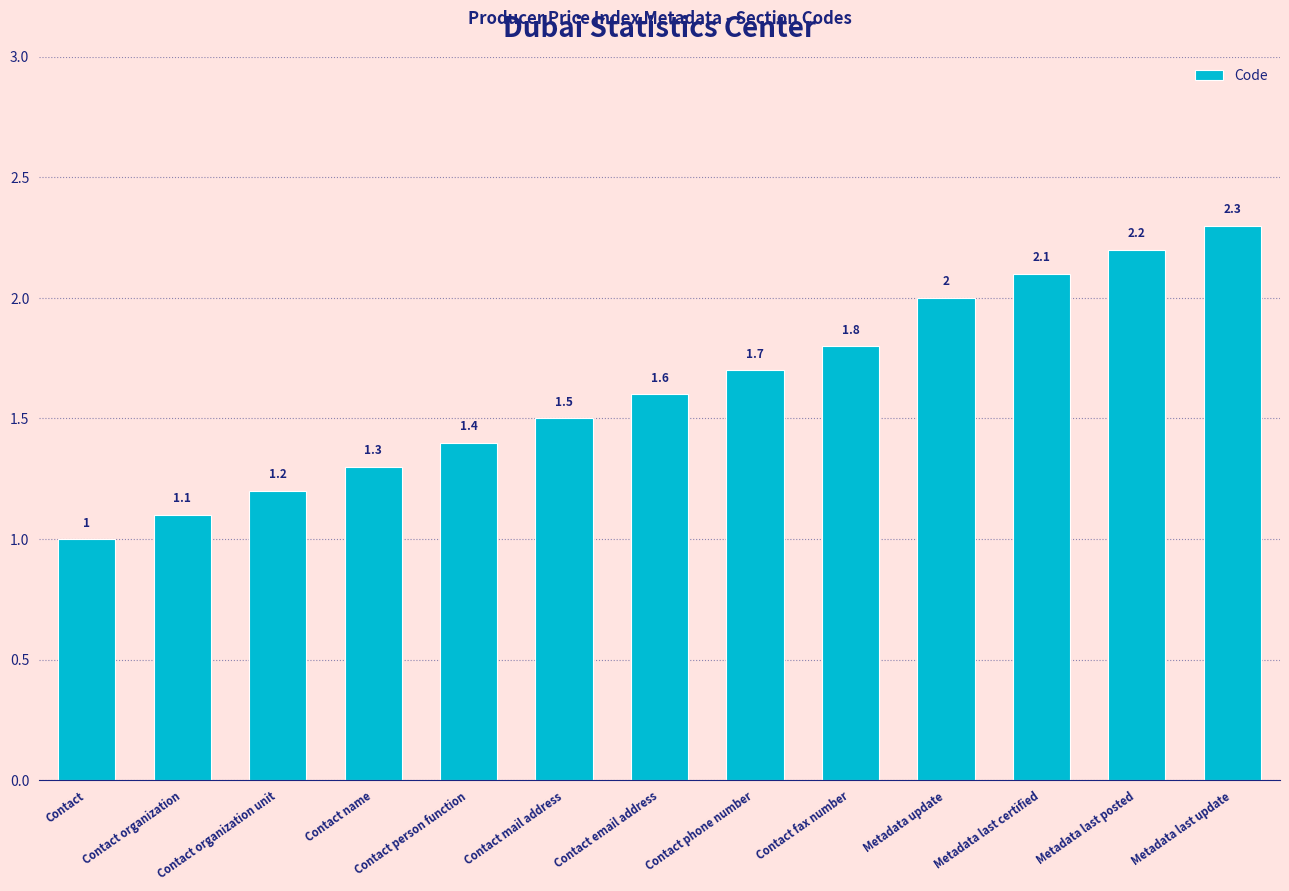

Reading left to right, what are all the values shown in this chart?

1.0	1.1	1.2	1.3	1.4	1.5	1.6	1.7	1.8	2.0	2.1	2.2	2.3